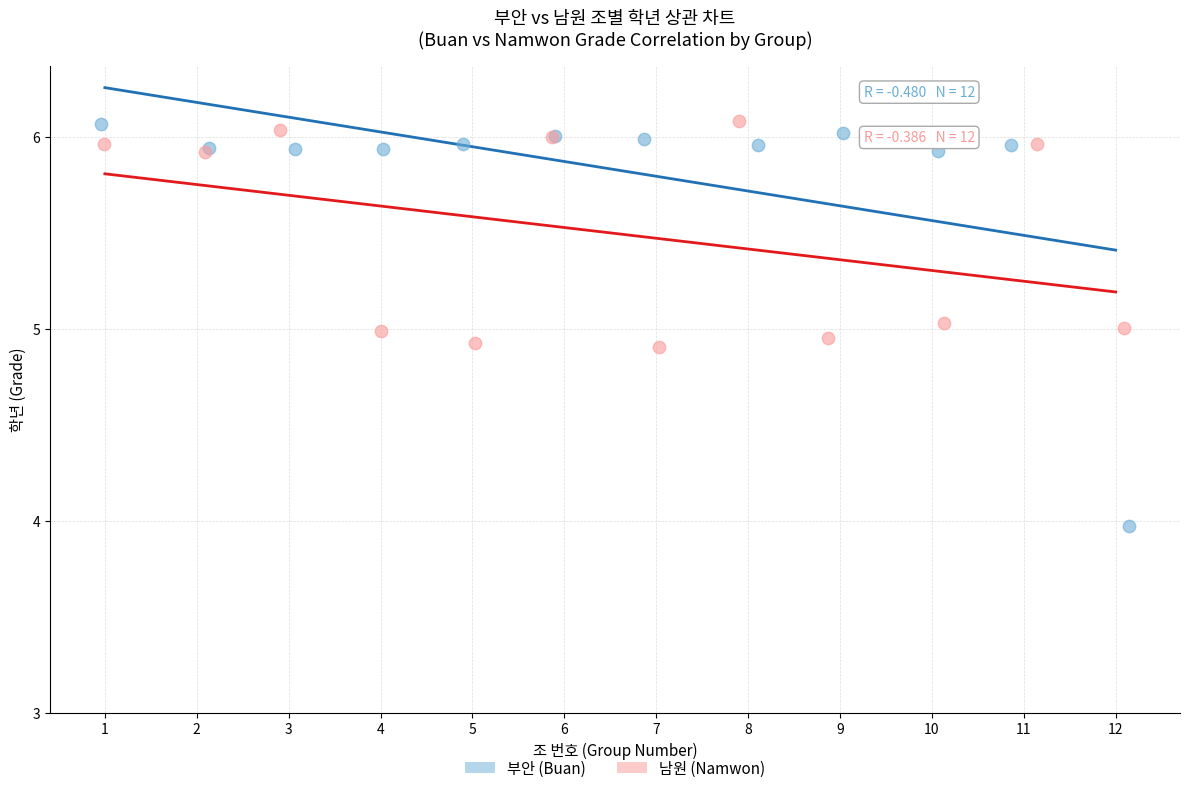

Which series contains the lowest Y value?

부안 (Buan)